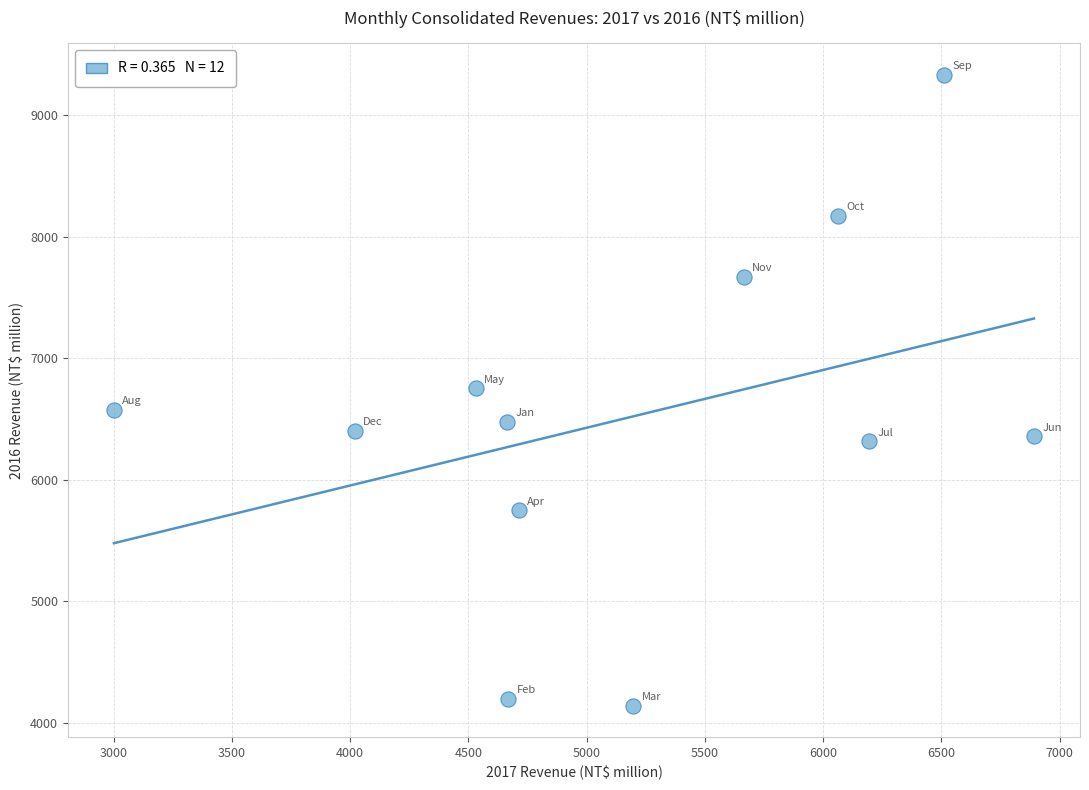

What is the average X value?

5176.7